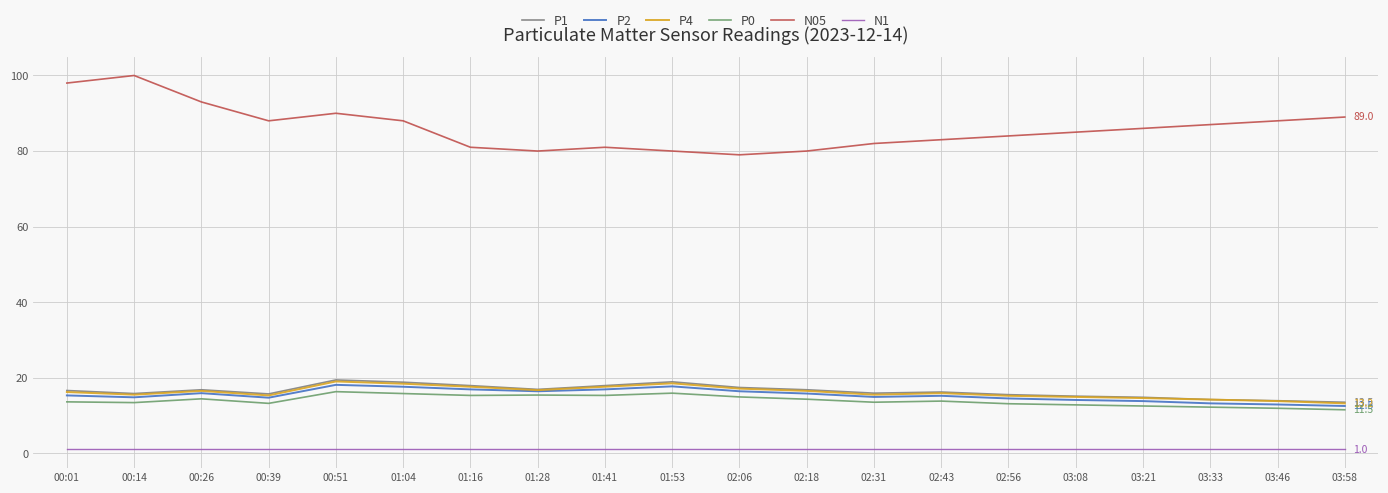

Which series has the largest total across all categories?

N05